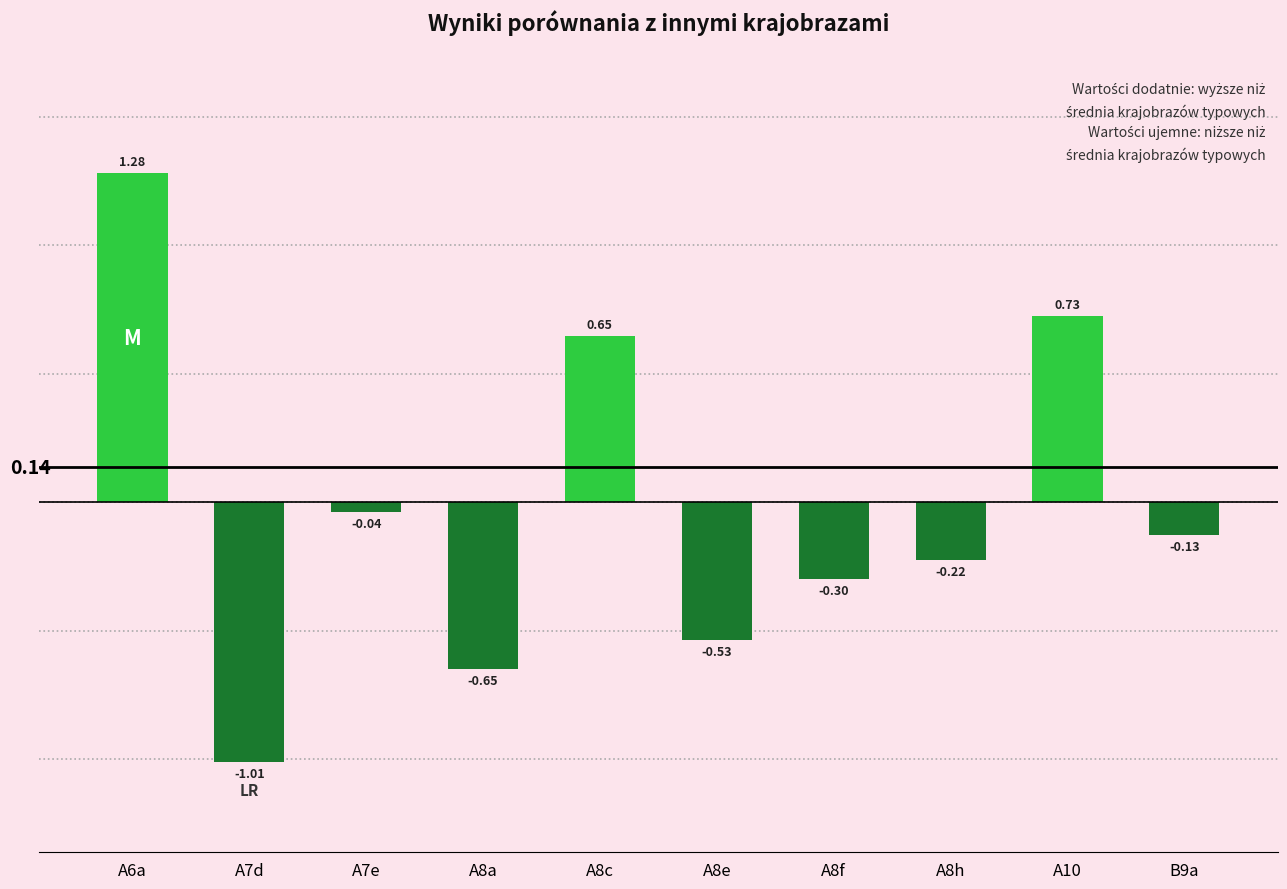

List the labels in order of value, largest first.

A6a, A10, A8c, A7e, B9a, A8h, A8f, A8e, A8a, A7d